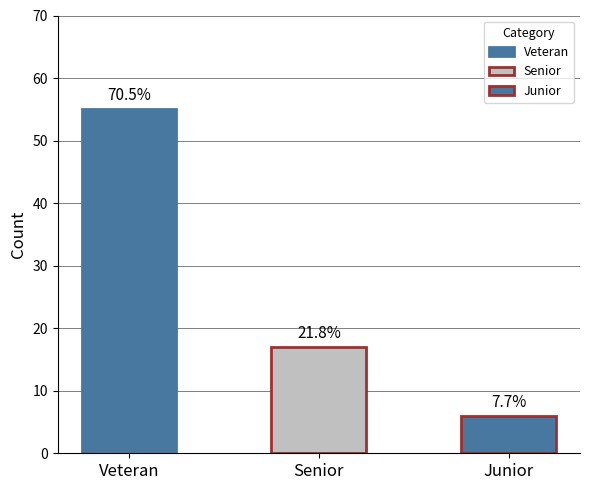

Which category has the highest value across all series?

Veteran